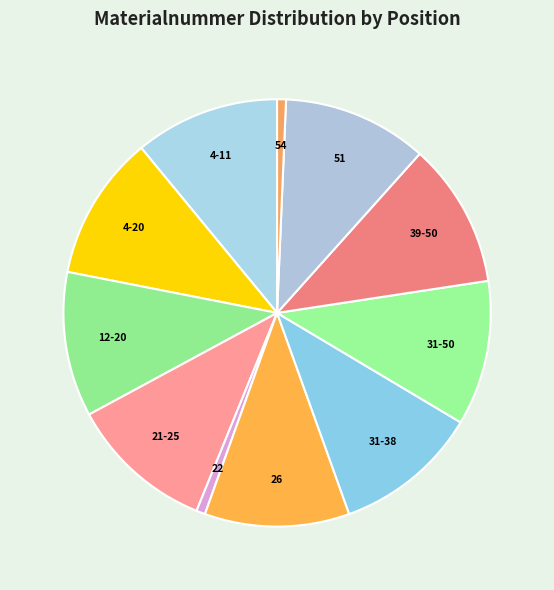

Is there a majority slice in this chart?

No